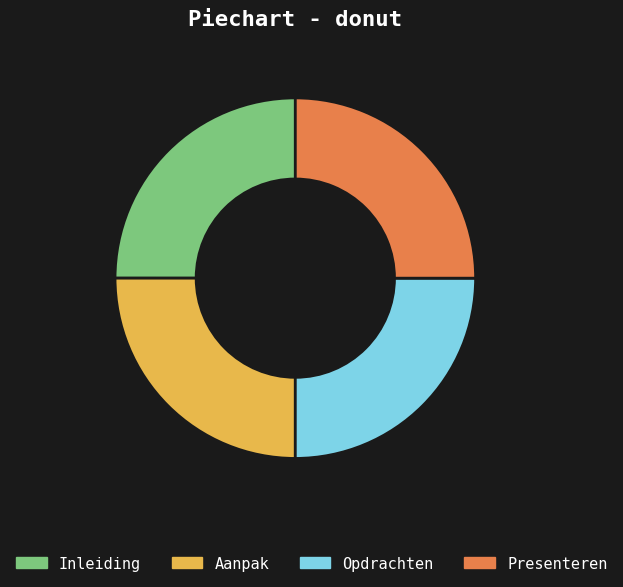

Does Presenteren account for over 50% of the chart?

No